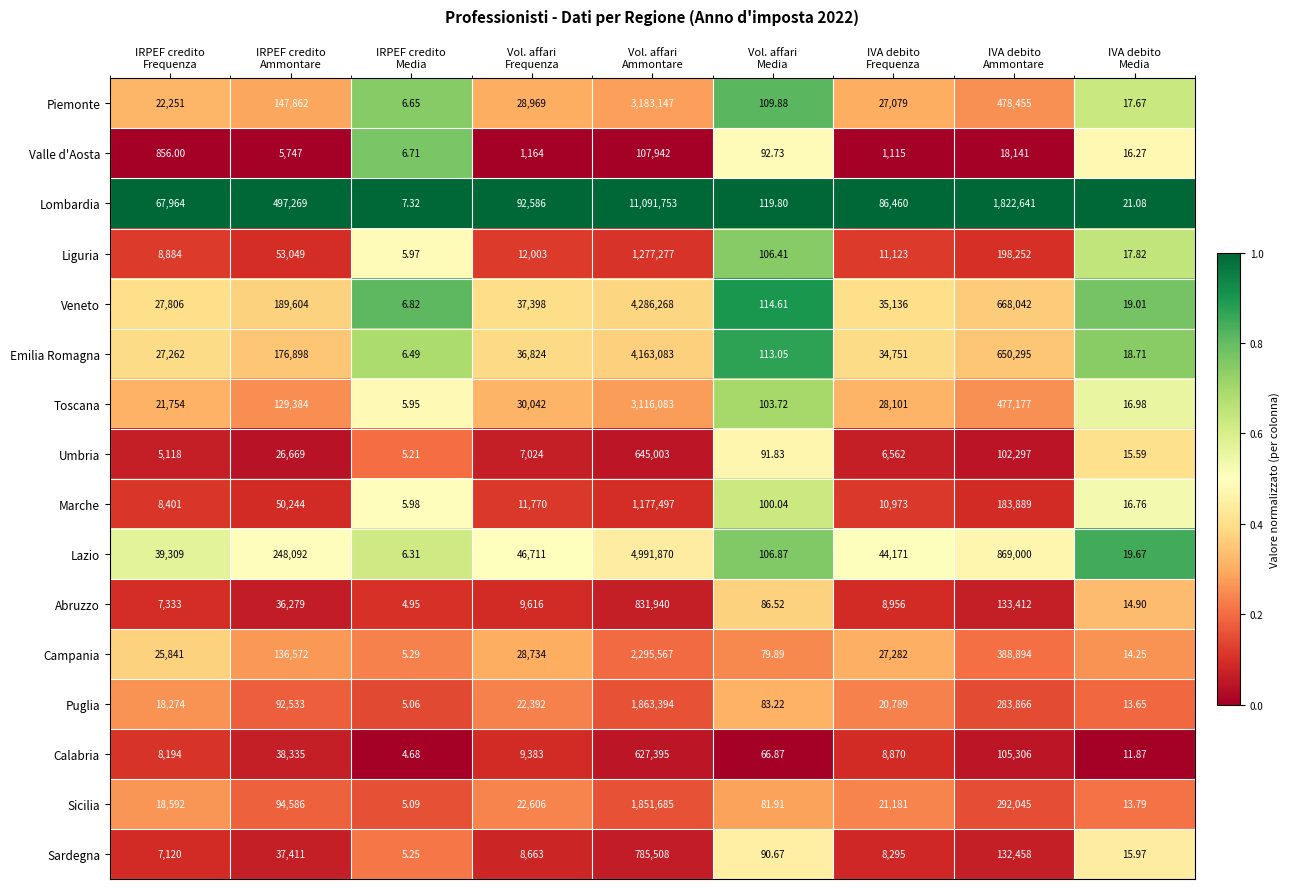

Between Vol. affari
Ammontare and IVA debito
Frequenza, which series saw the biggest shift?

Lombardia